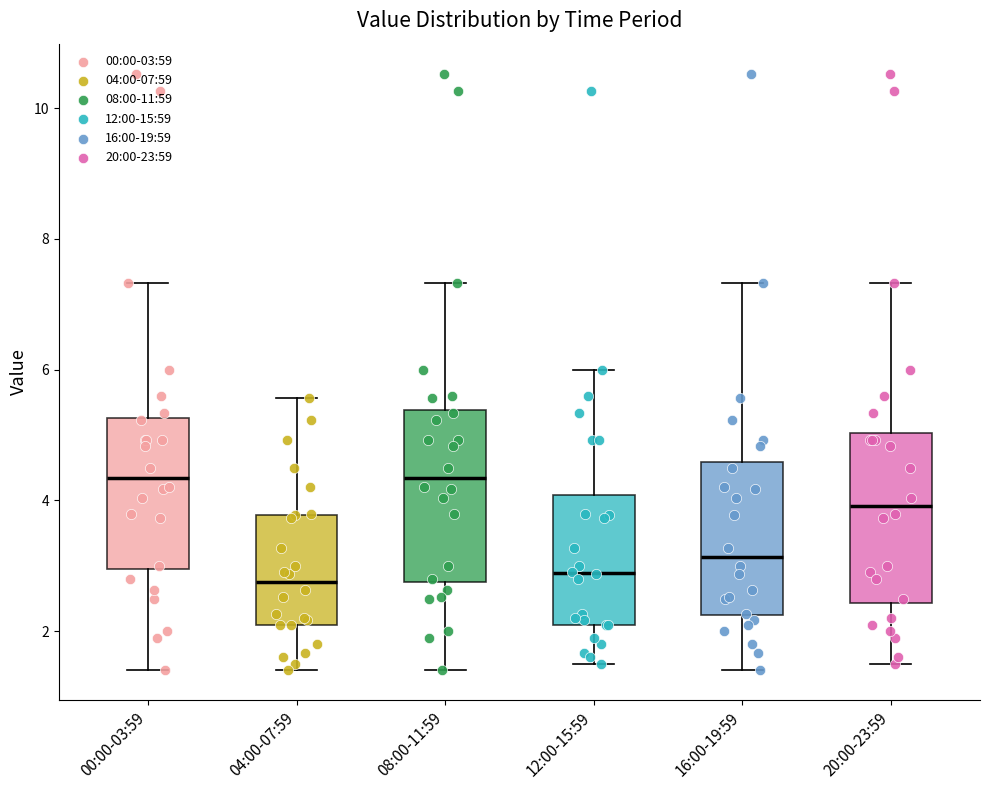

Reading left to right, read every box against the y-axis: the position of its median line, the range the box covers, and the ends of its whiskers. The values are not printed on the chart, so give them approximately, as read against the axis.

00:00-03:59: median 4.4, box 3.0 to 5.2, whiskers 1.4 to 7.4
04:00-07:59: median 2.8, box 2.2 to 3.8, whiskers 1.4 to 5.6
08:00-11:59: median 4.4, box 2.8 to 5.4, whiskers 1.4 to 7.4
12:00-15:59: median 2.8, box 2.2 to 4.0, whiskers 1.6 to 6.0
16:00-19:59: median 3.2, box 2.2 to 4.6, whiskers 1.4 to 7.4
20:00-23:59: median 4.0, box 2.4 to 5.0, whiskers 1.6 to 7.4